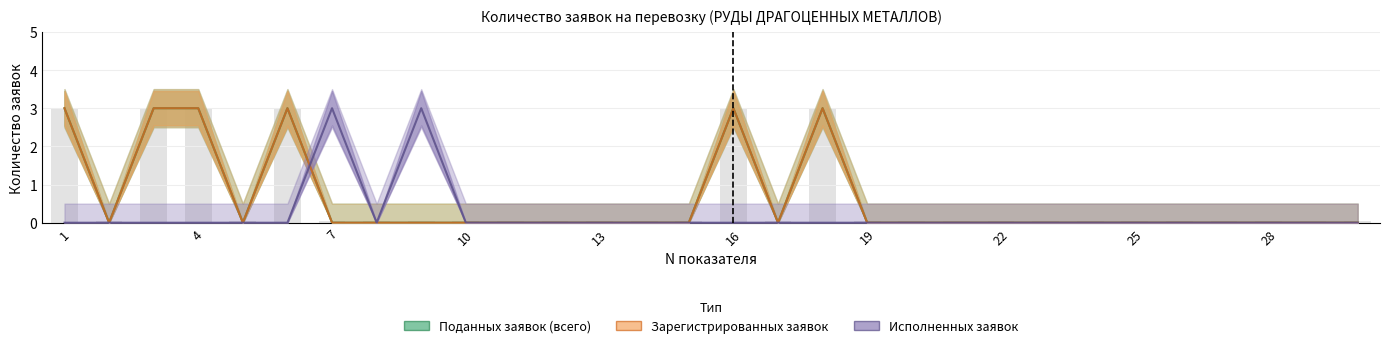

True or false: Зарегистрированных заявок has a value of -2 at 13.

False